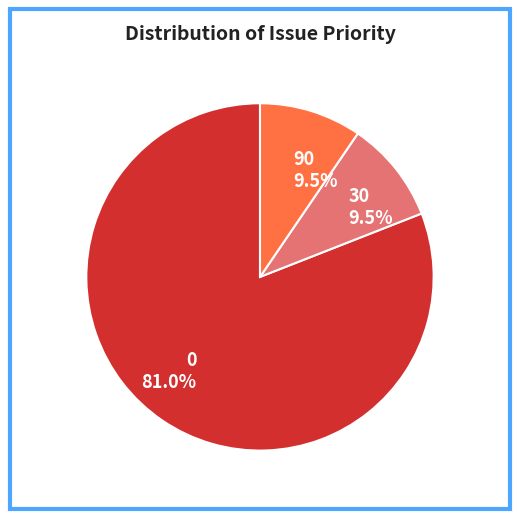

What percentage is NOT represented by 90?

90.5%